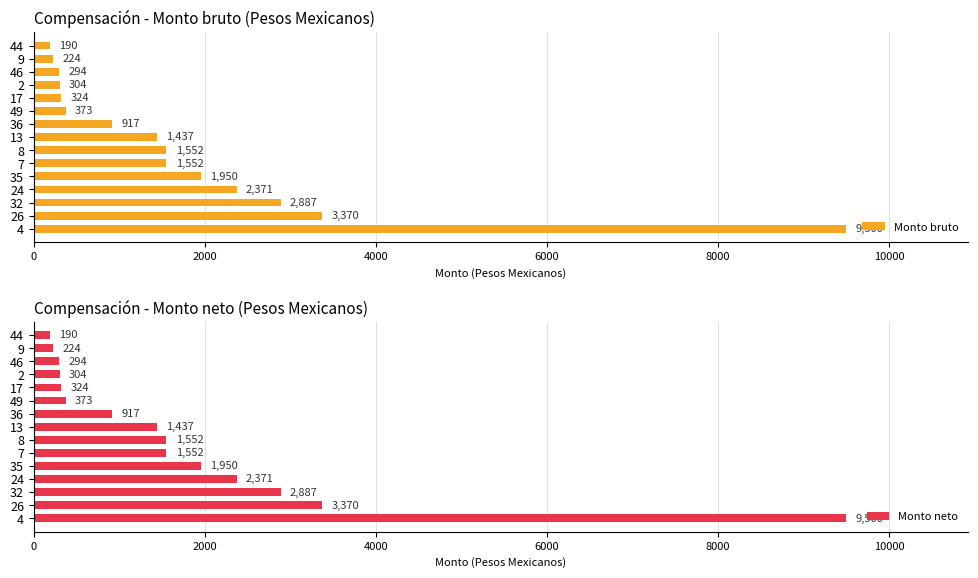

What is the value of the Monto neto bar at the 11th from the left?

324